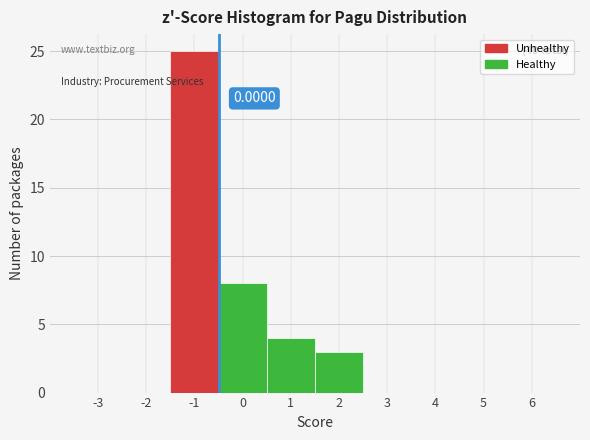

What is the change in value from 1 to 3?

-4